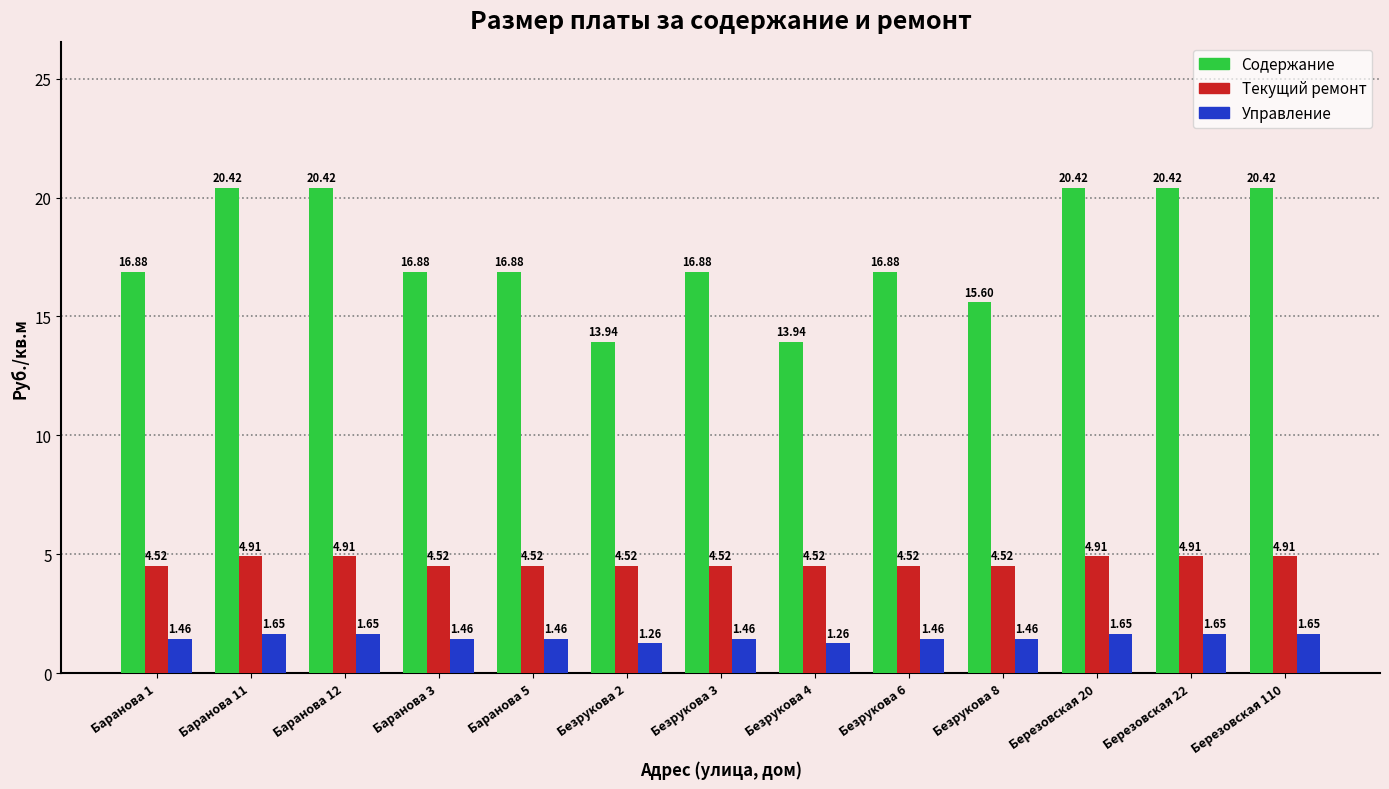

Is the value of Управление at Баранова 3 greater than the value of Содержание at Березовская 110?

No